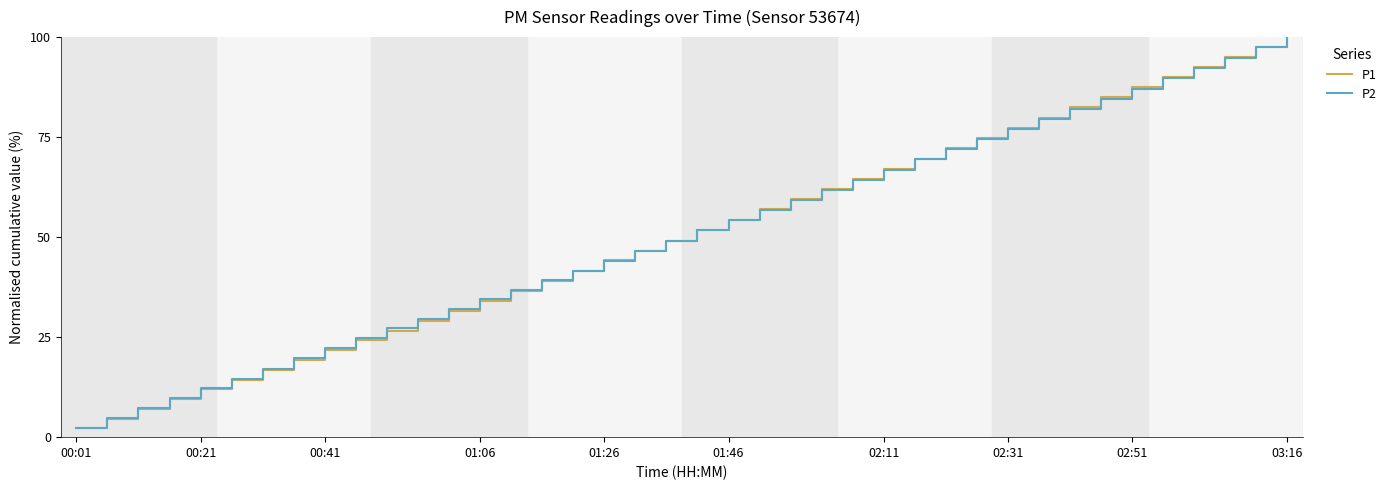

What is the average value of the P2 series?

50.8